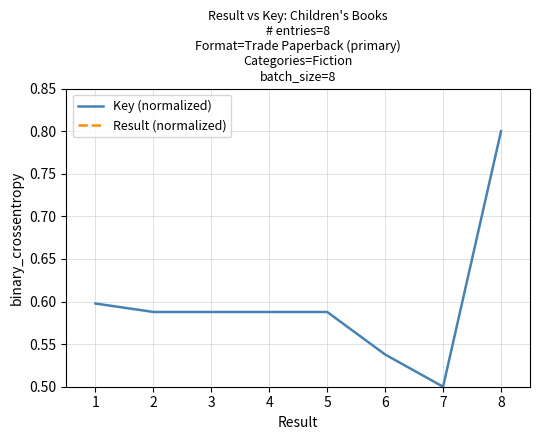

The value of Key (normalized) at 8 is 0.2. True or false?

False